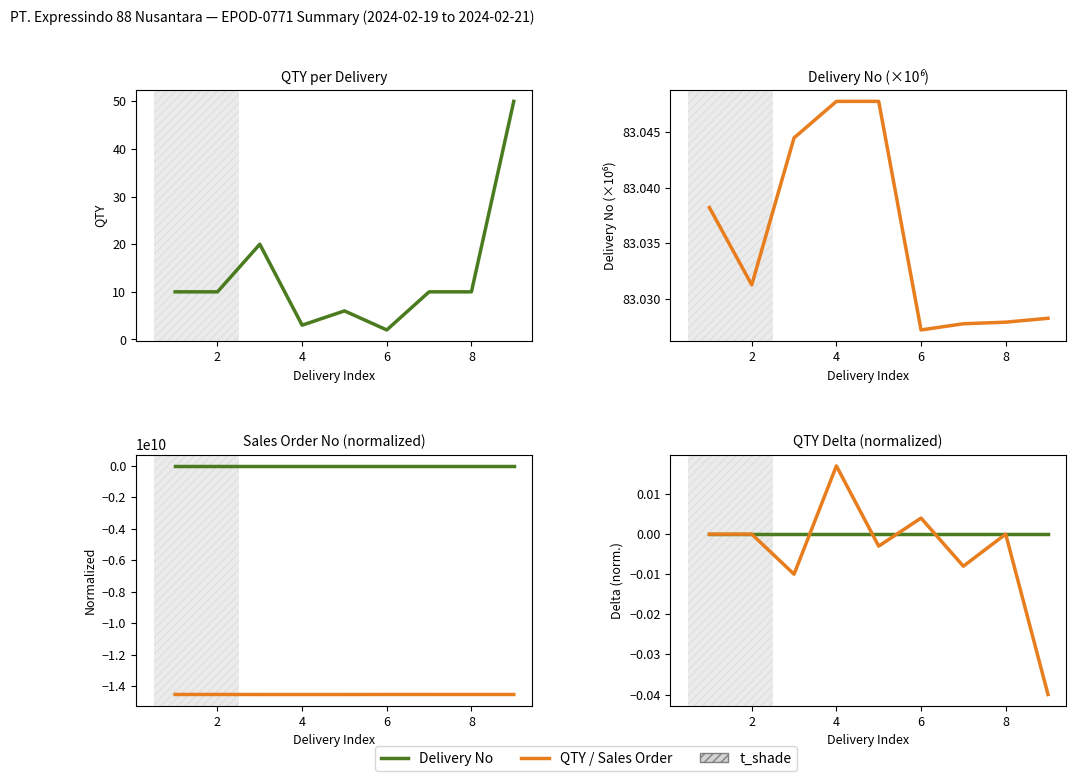

Reading left to right, what are all the values shown in this chart?

QTY: 10.0	10.0	20.0	3.0	6.0	2.0	10.0	10.0	50.0
Delivery No: 83.0	83.0	83.0	83.0	83.0	83.0	83.0	83.0	83.0
QTY (norm.): -0.2	-0.2	-0.4	-0.1	-0.1	-0.0	-0.2	-0.2	-1.0
Sales Order No (norm.): -14523707491.2	-14523728480.0	-14526191166.6	-14526704692.7	-14526707491.2	-14523735476.3	-14524268591.9	-14524332957.6	-14524773722.5
QTY baseline: 0.0	0.0	0.0	0.0	0.0	0.0	0.0	0.0	0.0
QTY delta (norm.): -0.0	-0.0	-0.0	0.0	-0.0	0.0	-0.0	-0.0	-0.0